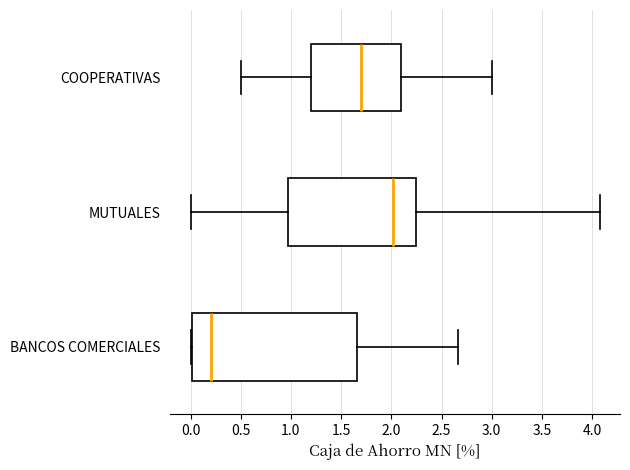

Reading bottom to top, read every box against the x-axis: the position of its median line, the range the box covers, and the ends of its whiskers. The values are not printed on the chart, so give them approximately, as read against the axis.

BANCOS COMERCIALES: median 0.20, box 0.00 to 1.65, whiskers 0.00 to 2.65
MUTUALES: median 2.00, box 0.95 to 2.25, whiskers 0.00 to 4.05
COOPERATIVAS: median 1.70, box 1.20 to 2.10, whiskers 0.50 to 3.00